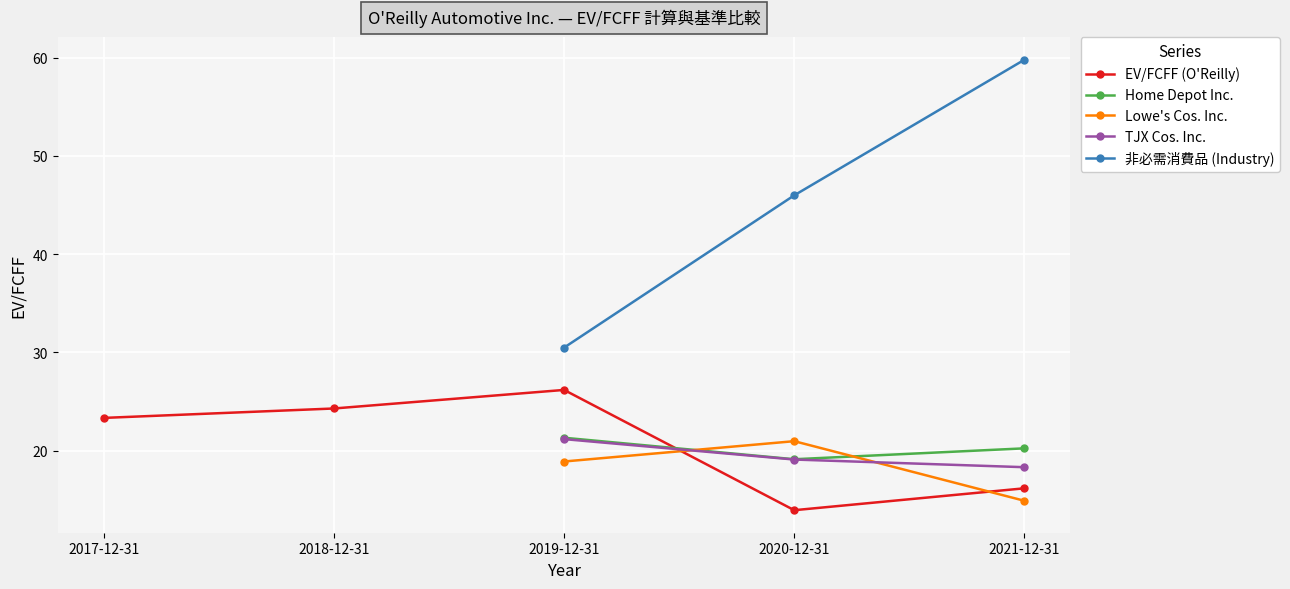

What is the difference between the highest and lowest values at 2020-12-31?

32.1